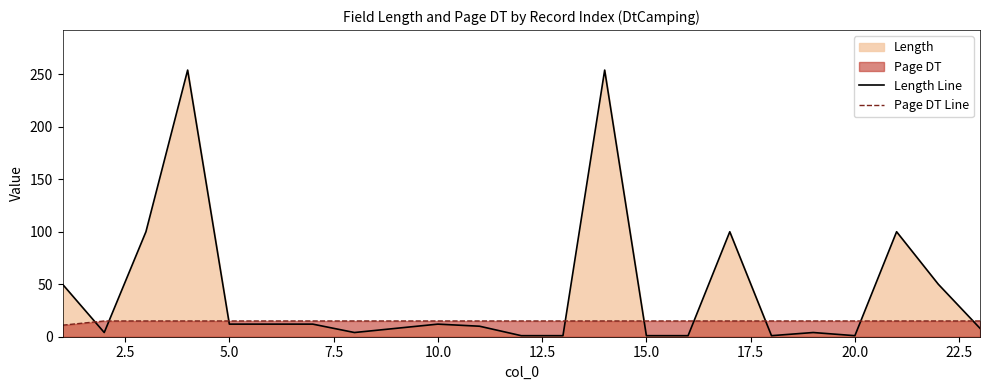

What is the minimum value for Page DT Line?

11